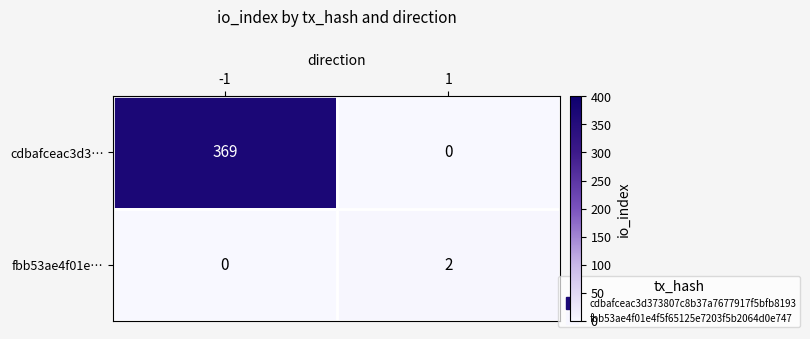

What is the difference between the maximum and minimum values in the cdbafceac3d3… series?

369